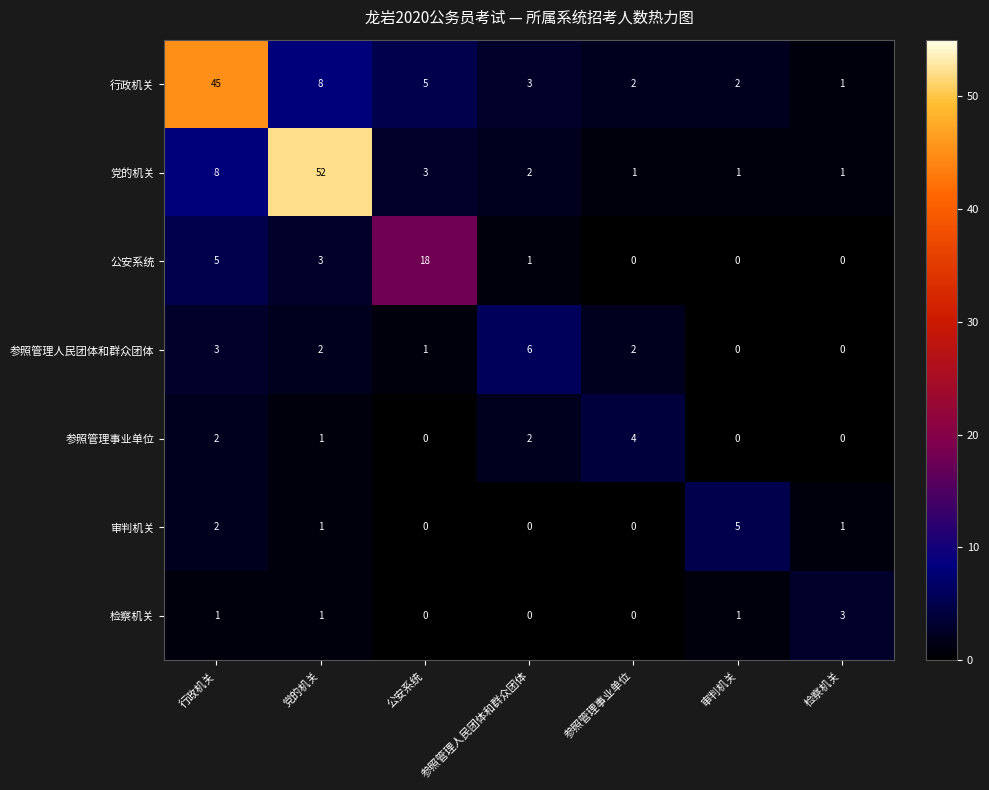

At which label does 党的机关 reach its peak?

党的机关